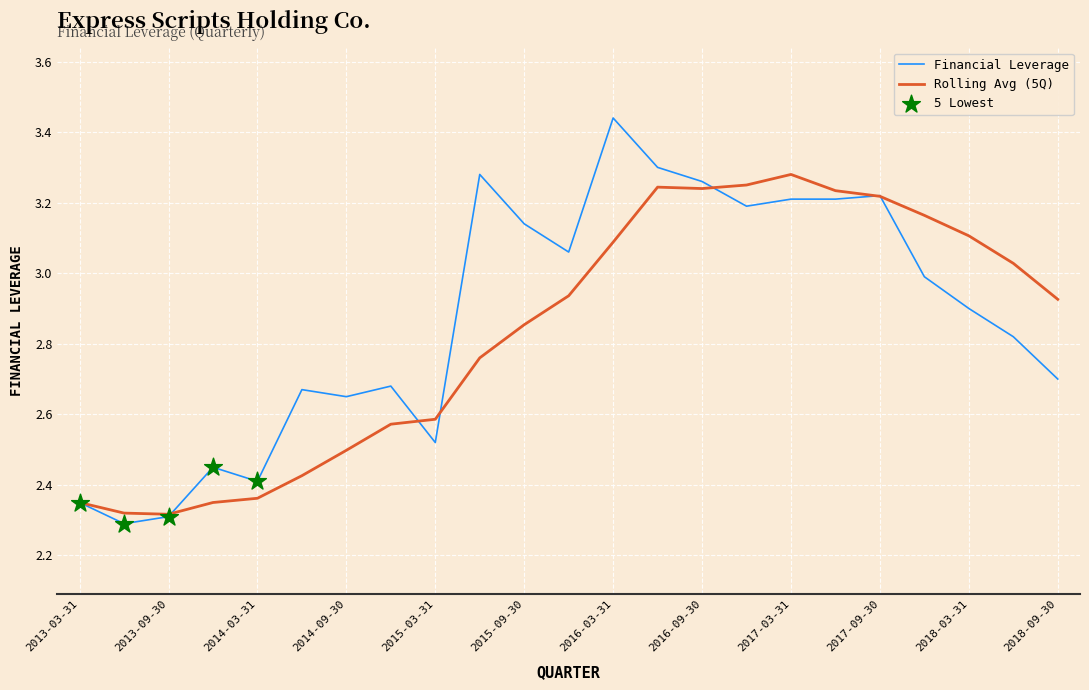

Which series has the widest spread of values?

Financial Leverage